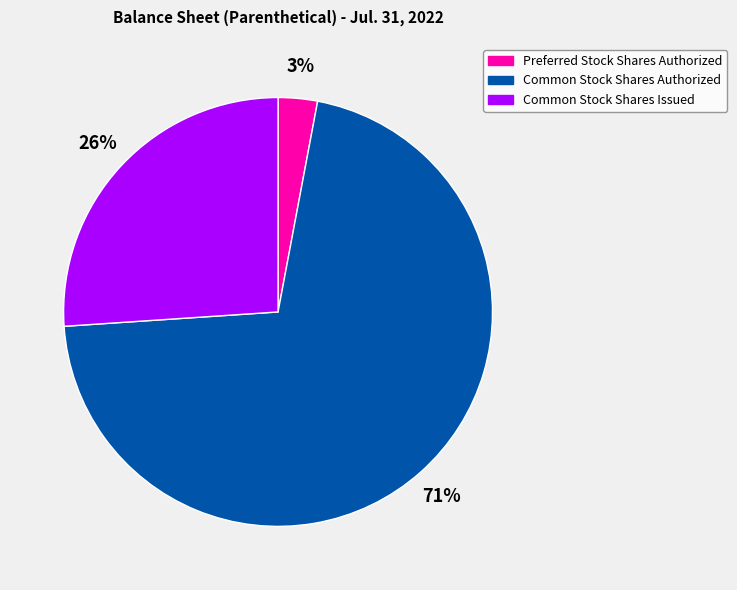

Is the sum of Preferred Stock Shares Authorized and Common Stock Shares Authorized greater than half?

Yes